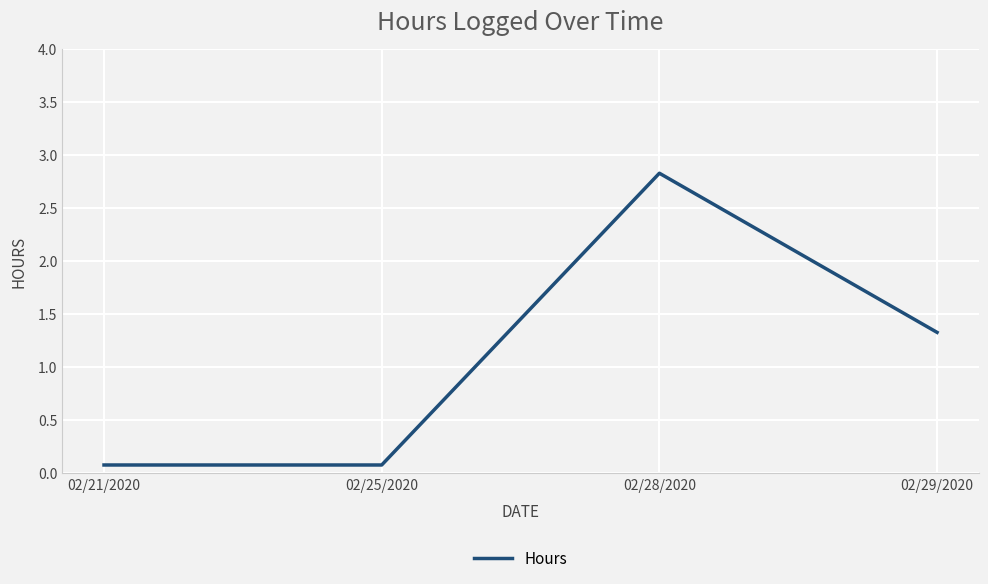

What is the average value?

1.1